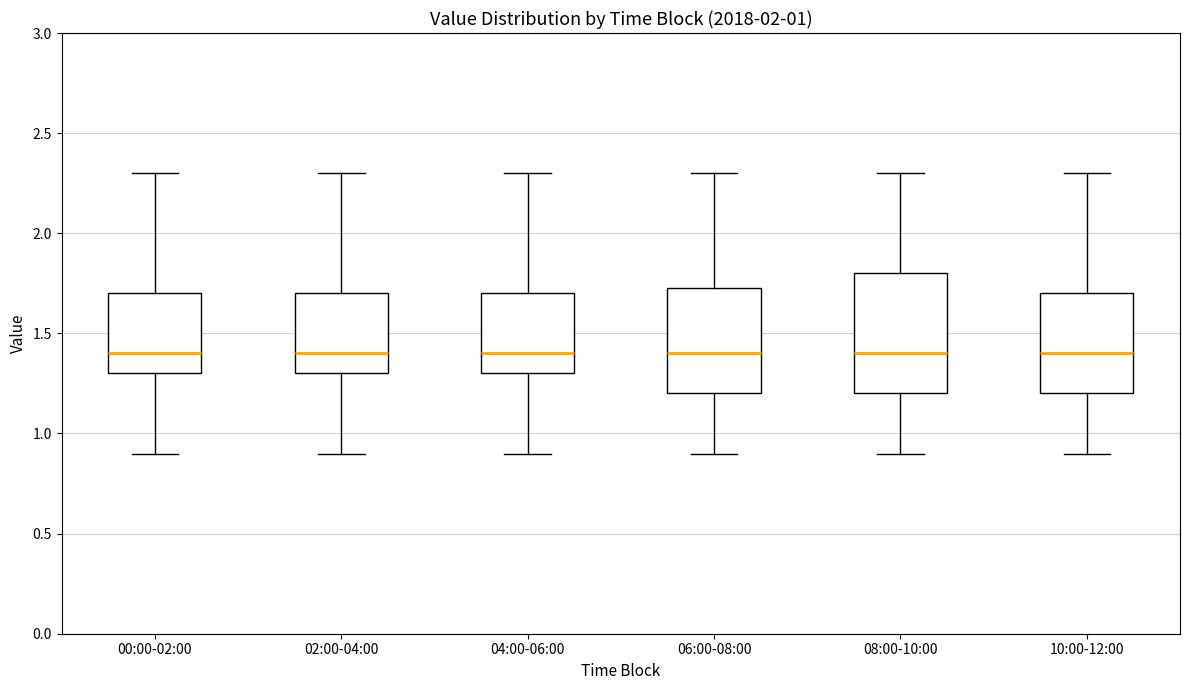

Which box is the tallest, from its lower edge to its upper edge?

08:00-10:00